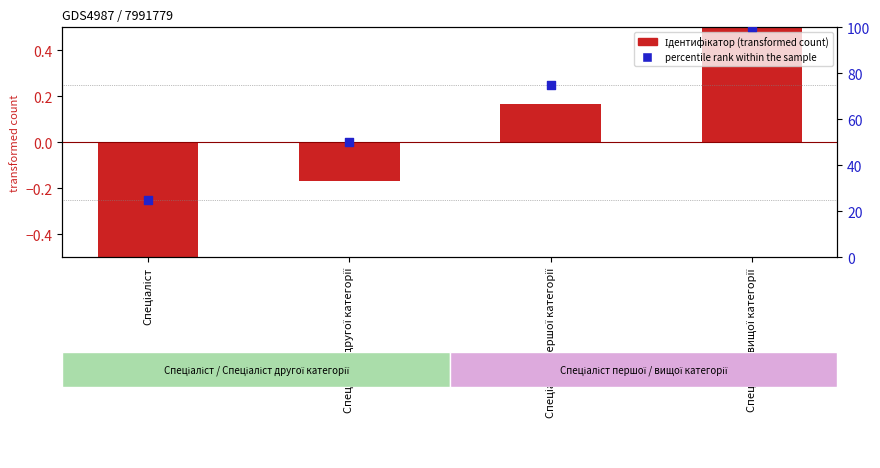

Which series has the largest total across all categories?

percentile rank within the sample